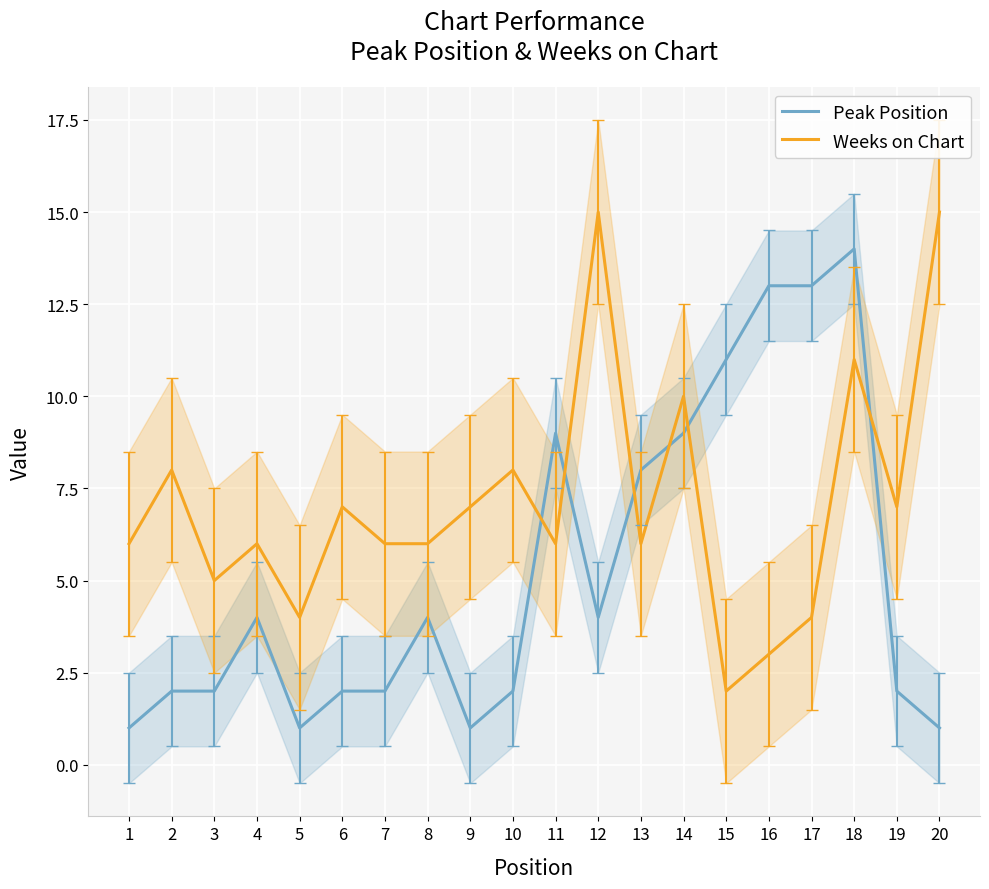

What is the spread (max minus min) of values at 18?

3